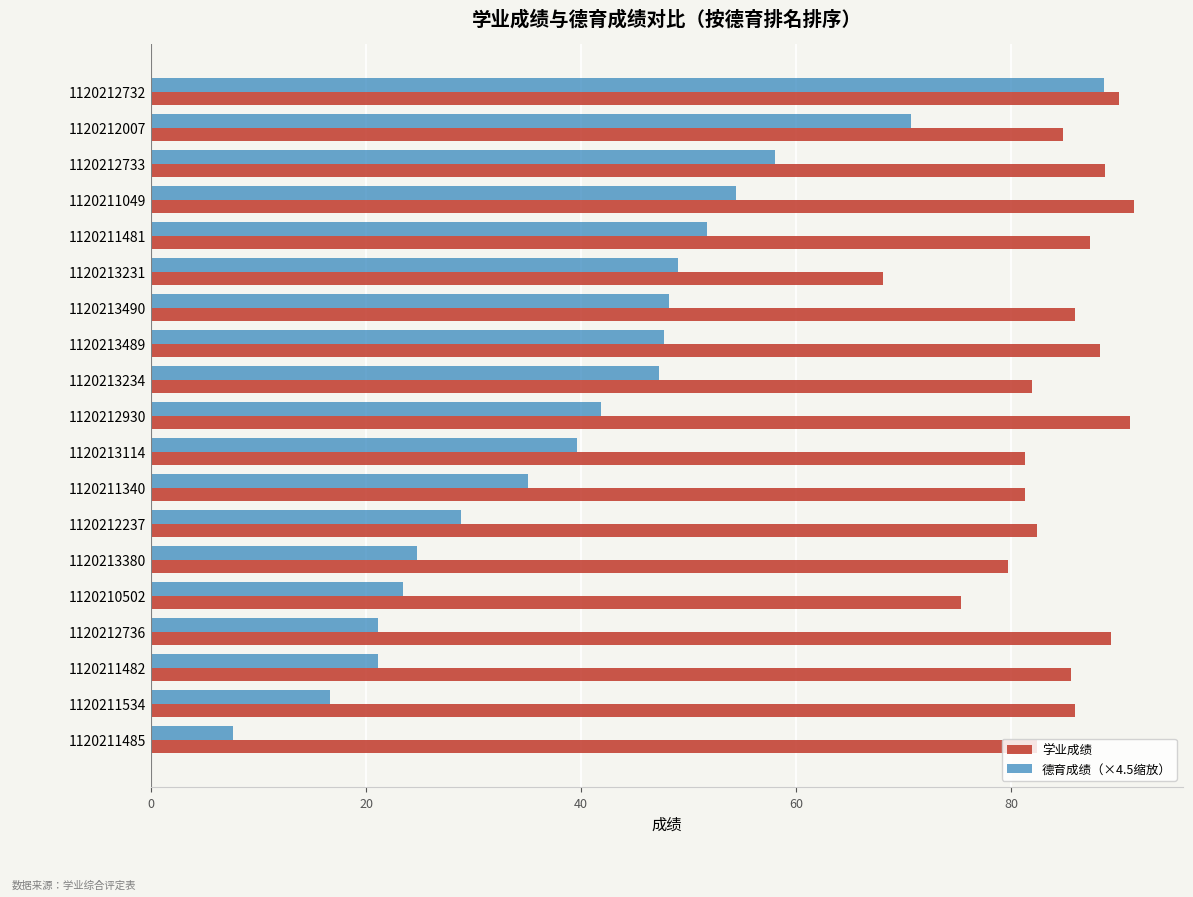

Rank the series by their average value, from highest to lowest.

学业成绩, 德育成绩（×4.5缩放）